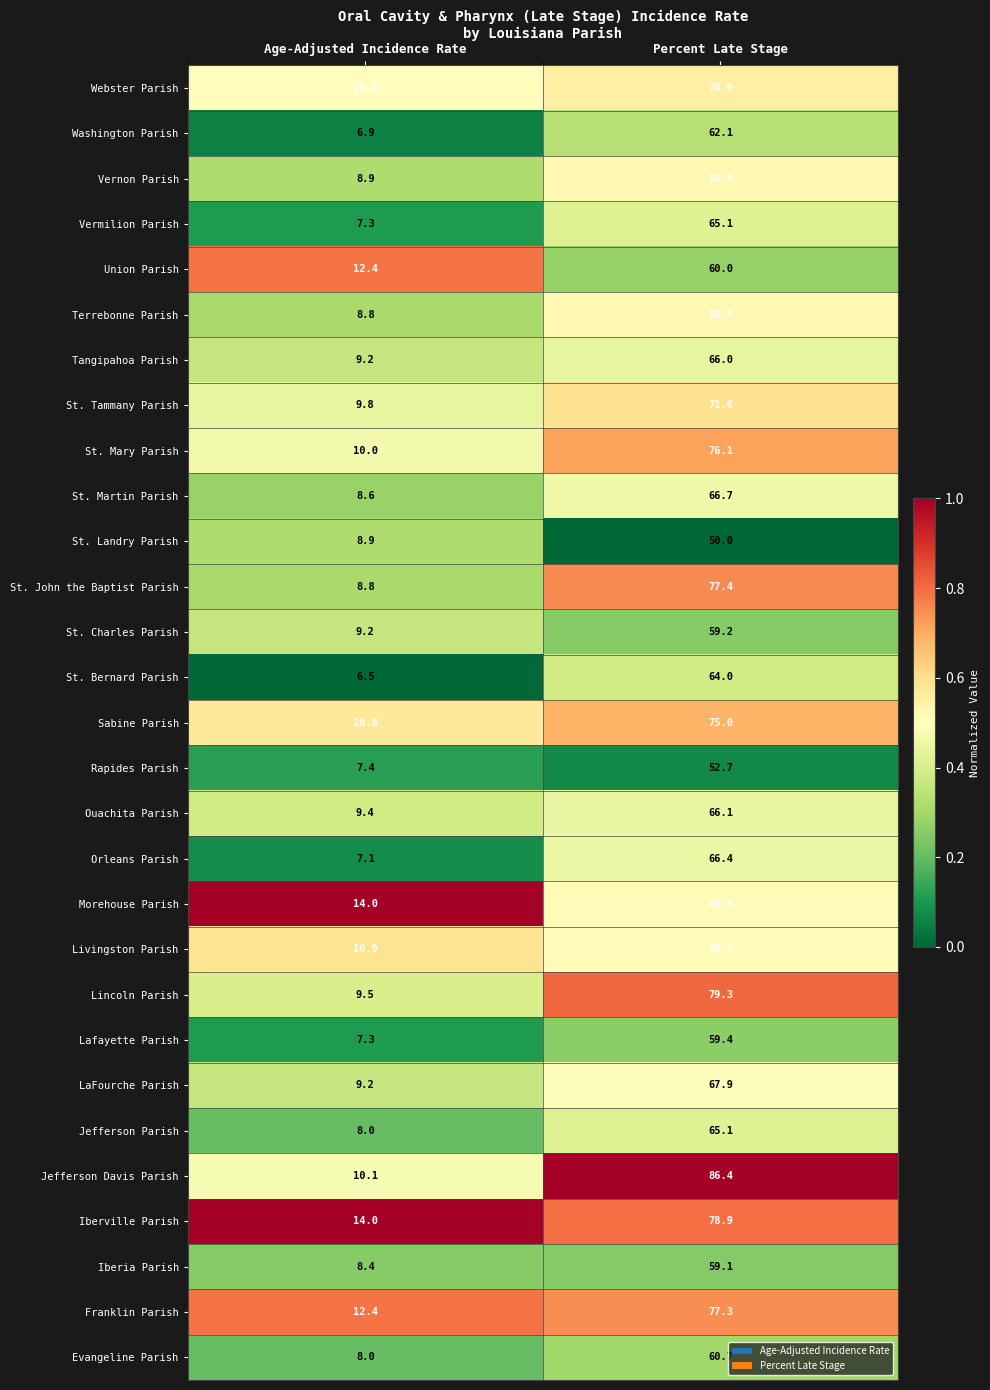

What is the total value across all series at Percent Late Stage?

1957.6